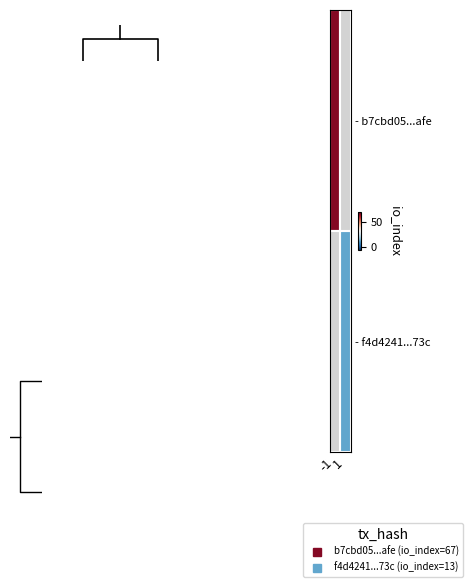

Which category has the highest value across all series?

-1